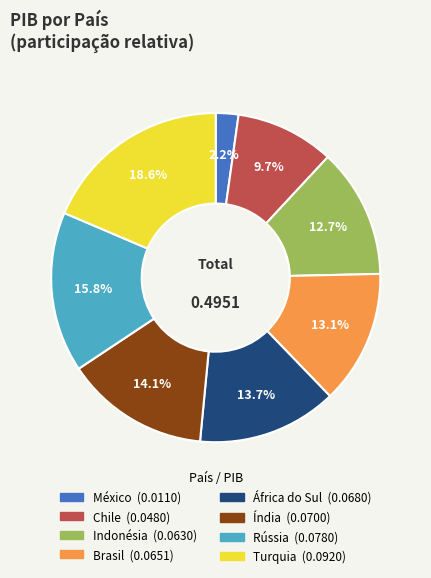

Is Brasil the majority of the pie?

No